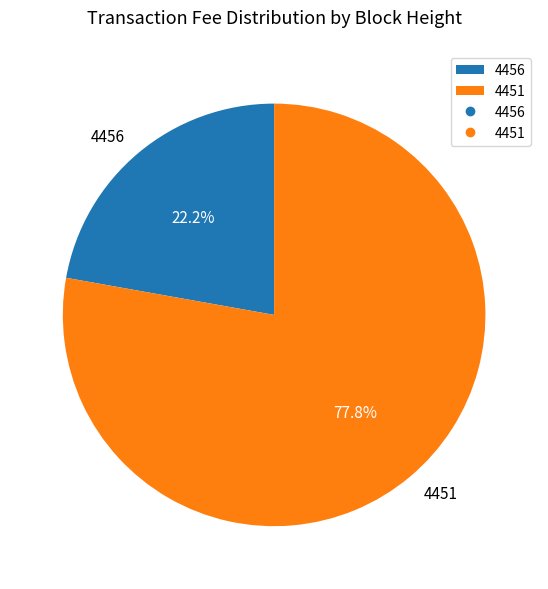

Approximately how many times larger is the value at 4456 compared to 4451?

0.3